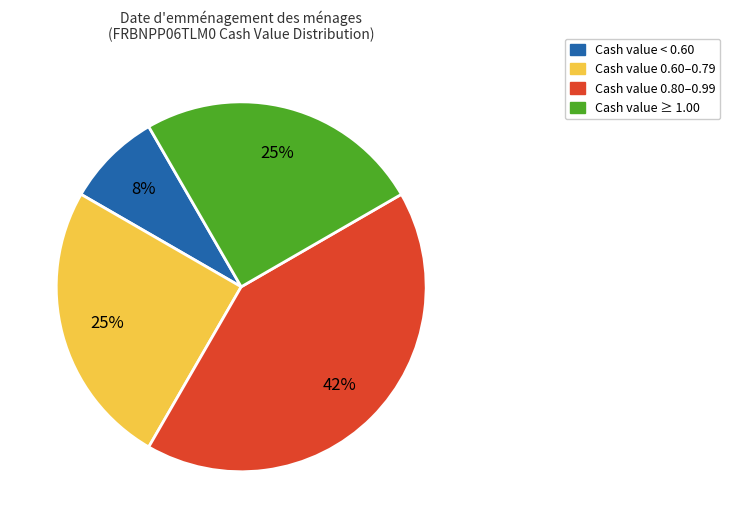

To the nearest percent, what percentage of the pie is Cash value ≥ 1.00?

25%